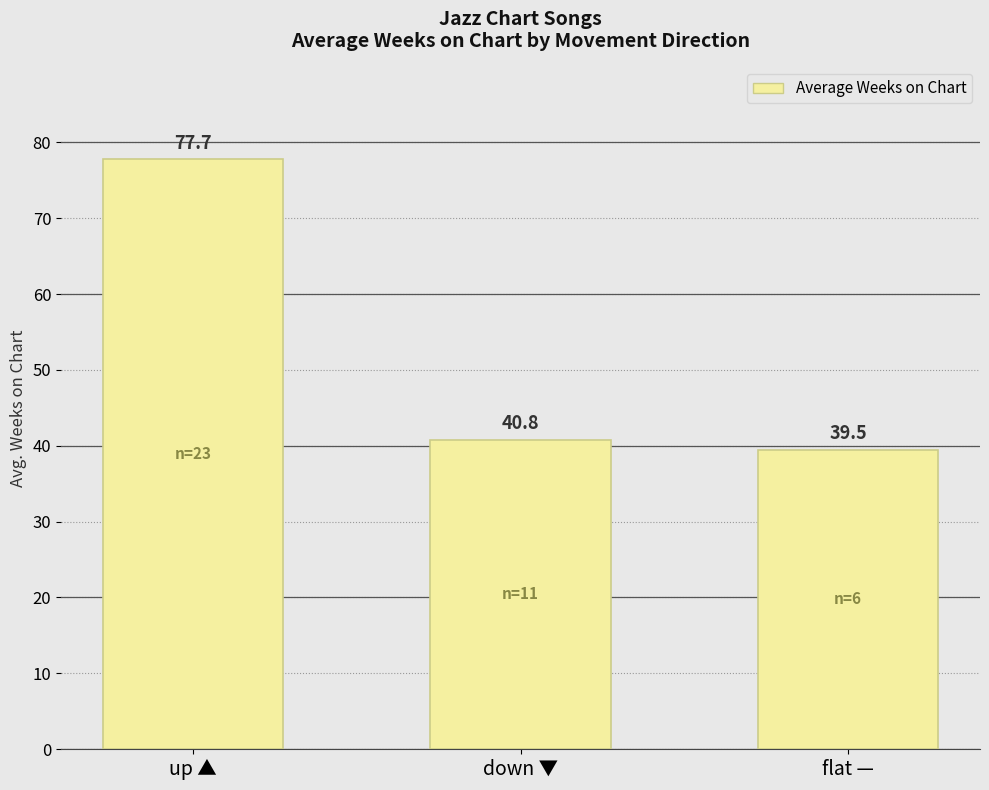

What is the label of the 2nd bar from the left?

down ▼